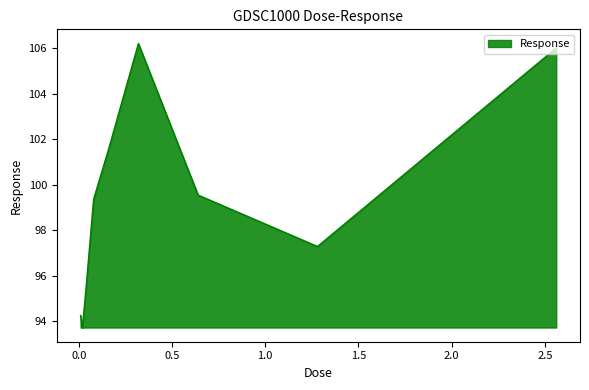

What is the difference between the maximum and minimum values?

12.5